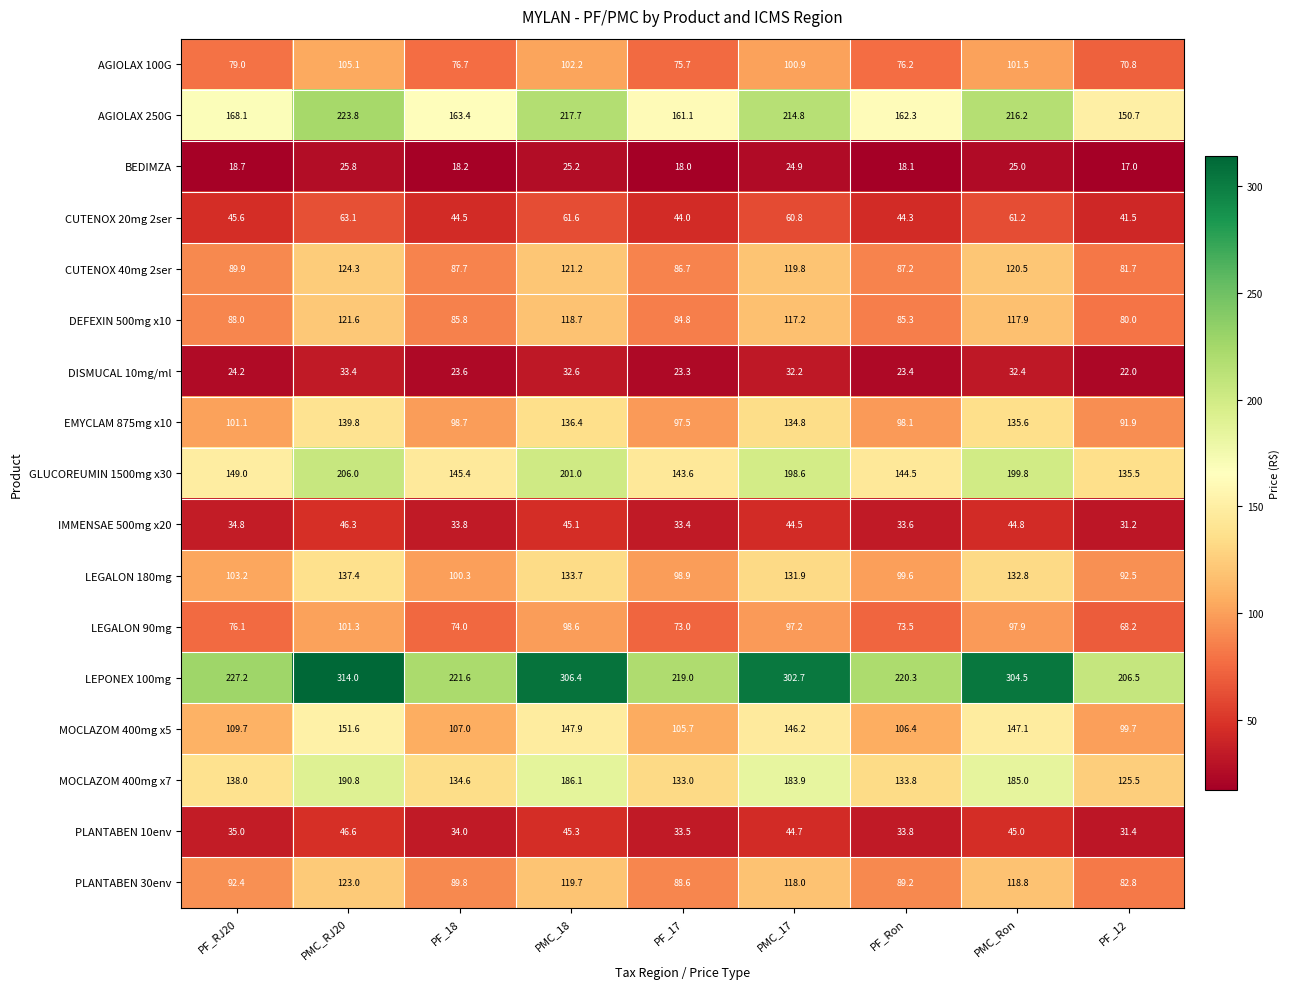

List the series in order of their peak value, lowest first.

BEDIMZA, DISMUCAL 10mg/ml, IMMENSAE 500mg x20, PLANTABEN 10env, CUTENOX 20mg 2ser, LEGALON 90mg, AGIOLAX 100G, DEFEXIN 500mg x10, PLANTABEN 30env, CUTENOX 40mg 2ser, LEGALON 180mg, EMYCLAM 875mg x10, MOCLAZOM 400mg x5, MOCLAZOM 400mg x7, GLUCOREUMIN 1500mg x30, AGIOLAX 250G, LEPONEX 100mg